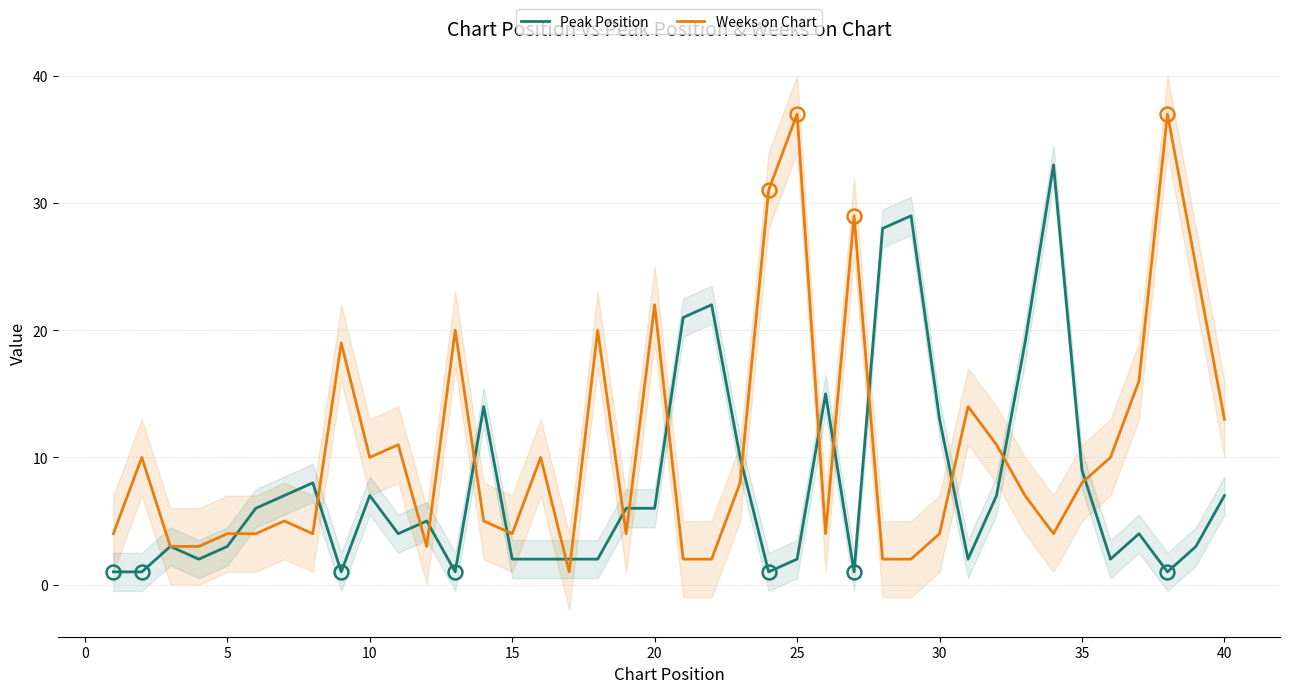

Which series ends up on top after the final intersection of Weeks on Chart and Peak Position?

Weeks on Chart